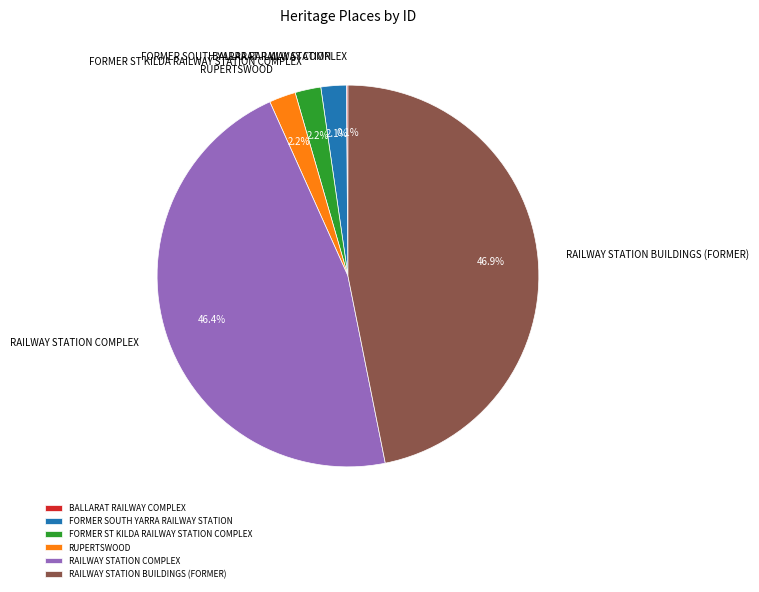

True or false: RAILWAY STATION COMPLEX accounts for 46% of the total.

True